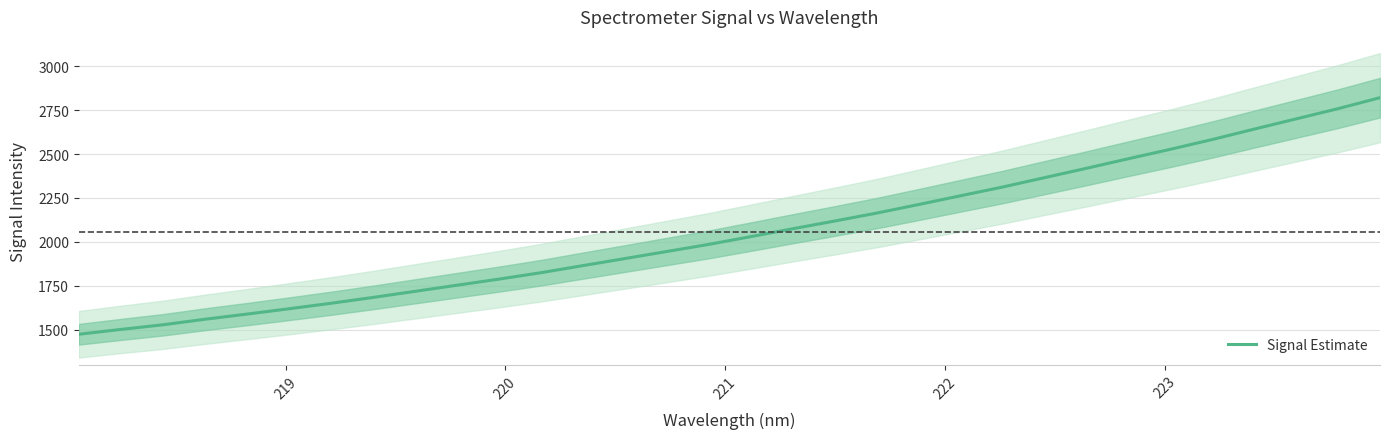

What is the minimum value shown in the chart?

1473.6